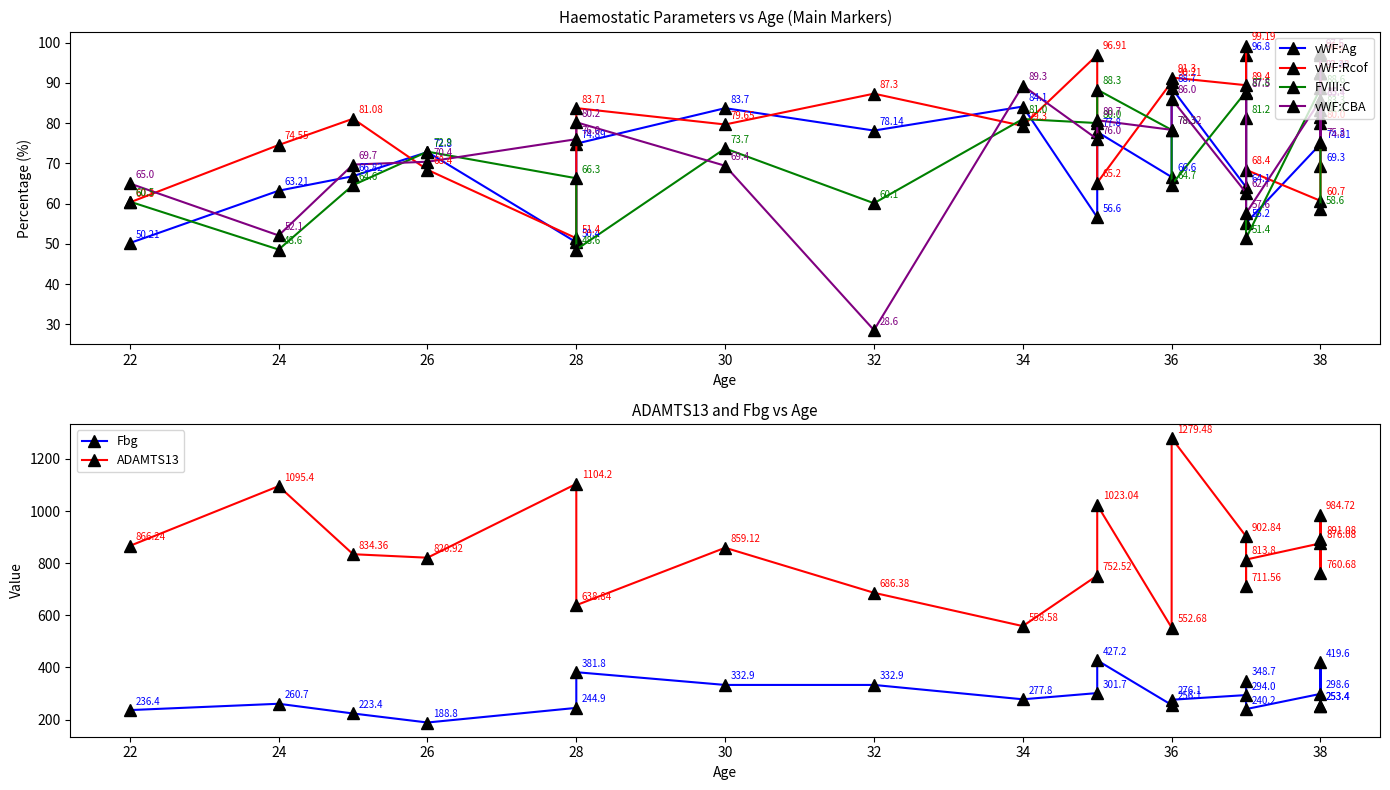

What is the maximum value shown in the chart?

1279.5